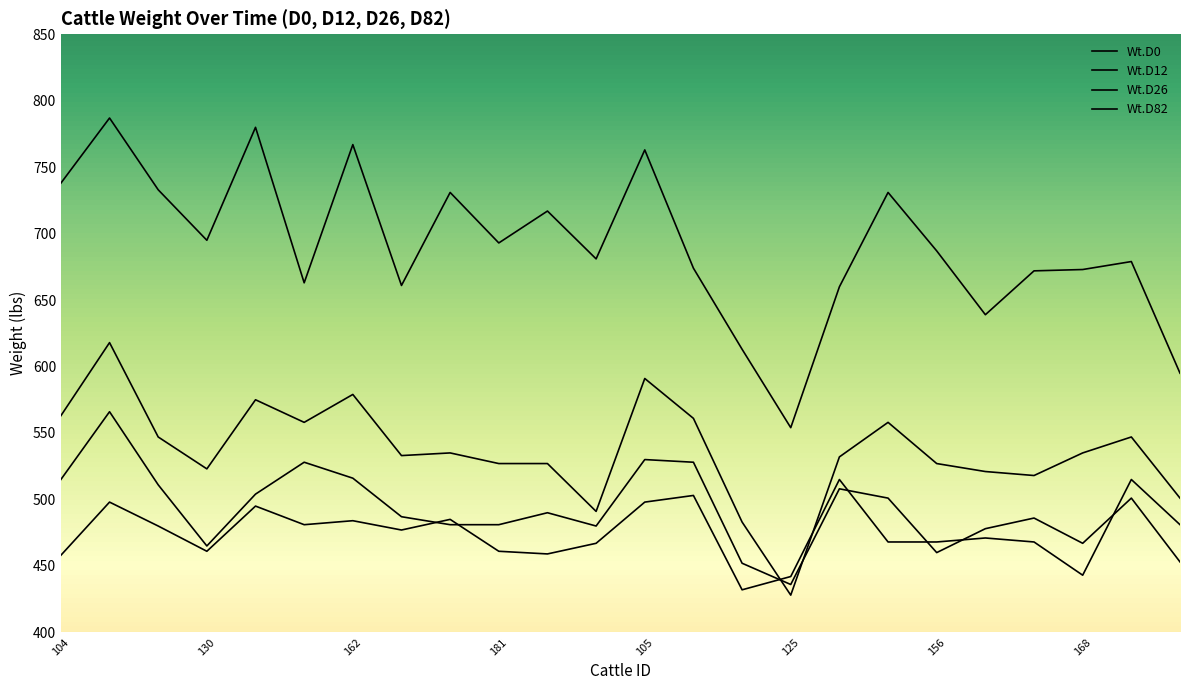

How many lines are shown in the chart?

4